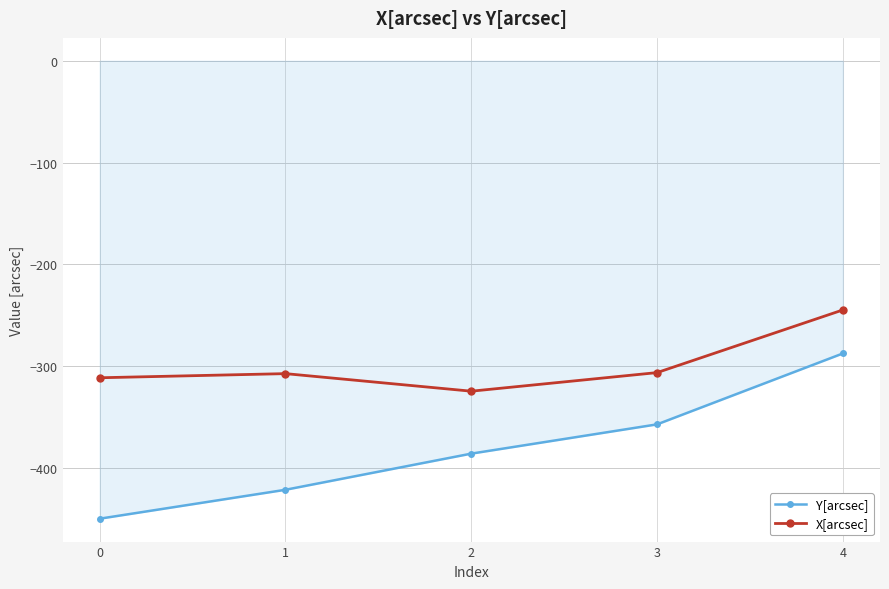

What is the smallest value displayed?

-449.8